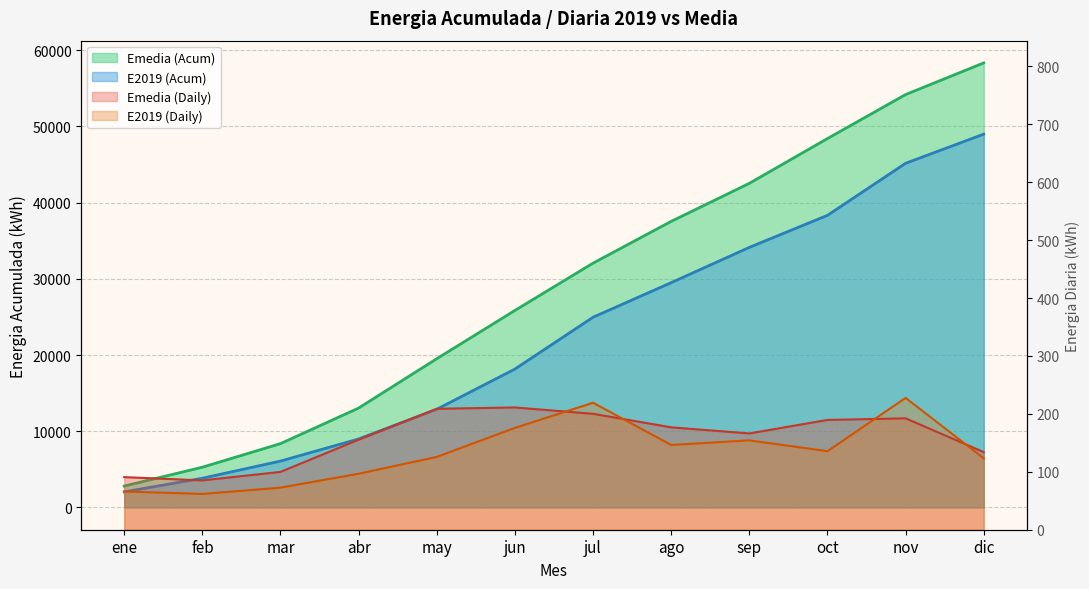

The E2019 (Daily) series shows 156.1 at abr. True or false?

False